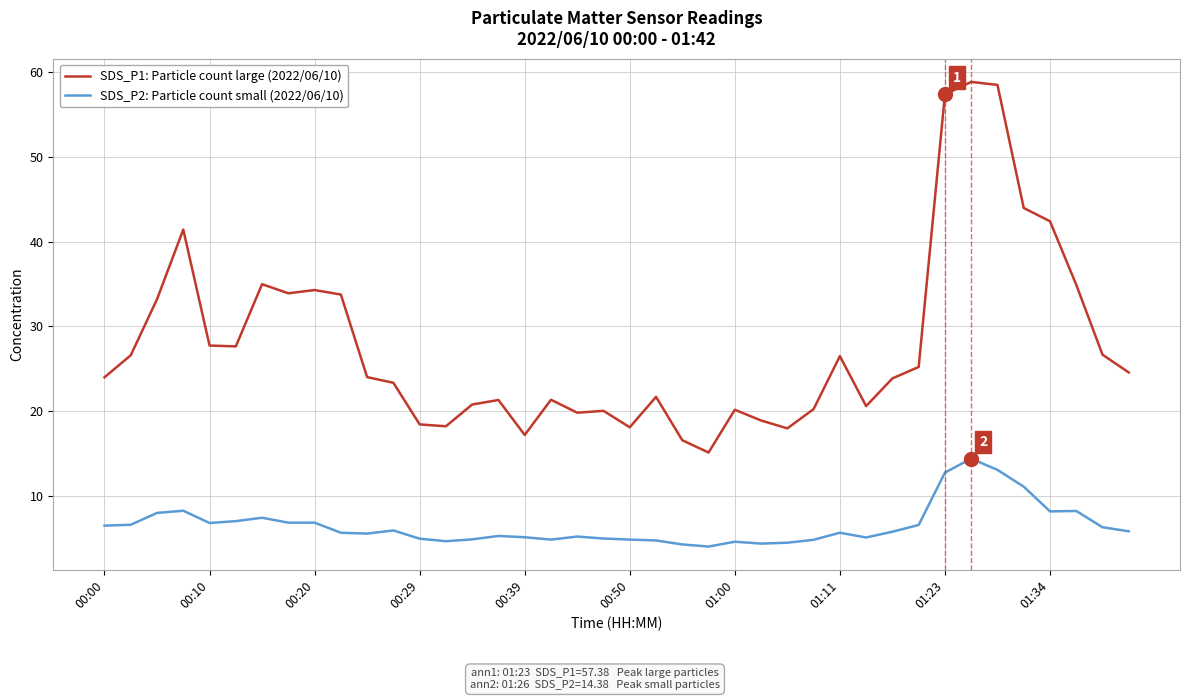

Rank the series by their average value, from lowest to highest.

SDS_P2: Particle count small (2022/06/10), SDS_P1: Particle count large (2022/06/10)